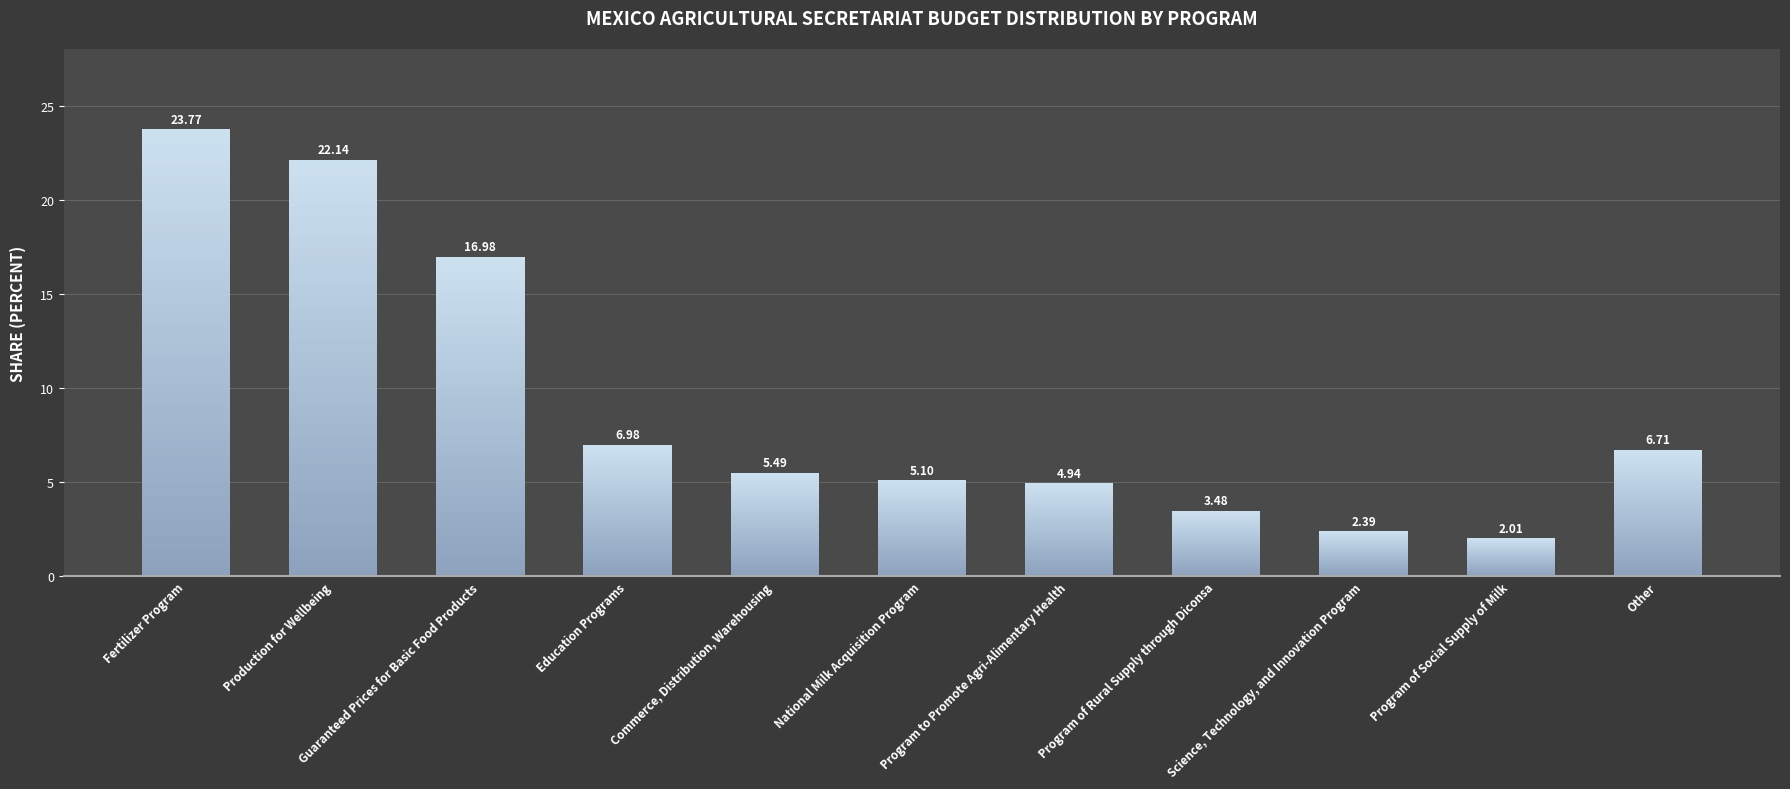

What is the greatest value displayed?

23.8